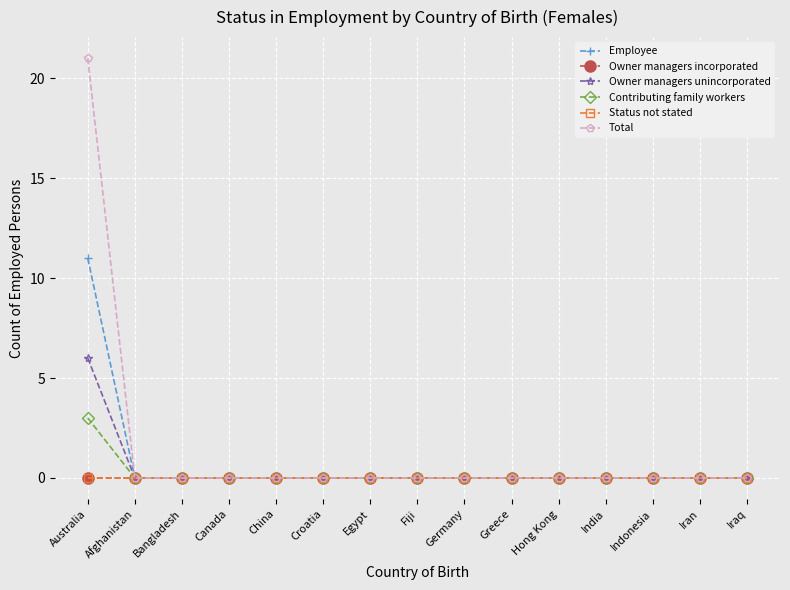

Between Australia and Iraq, which is larger?

Australia